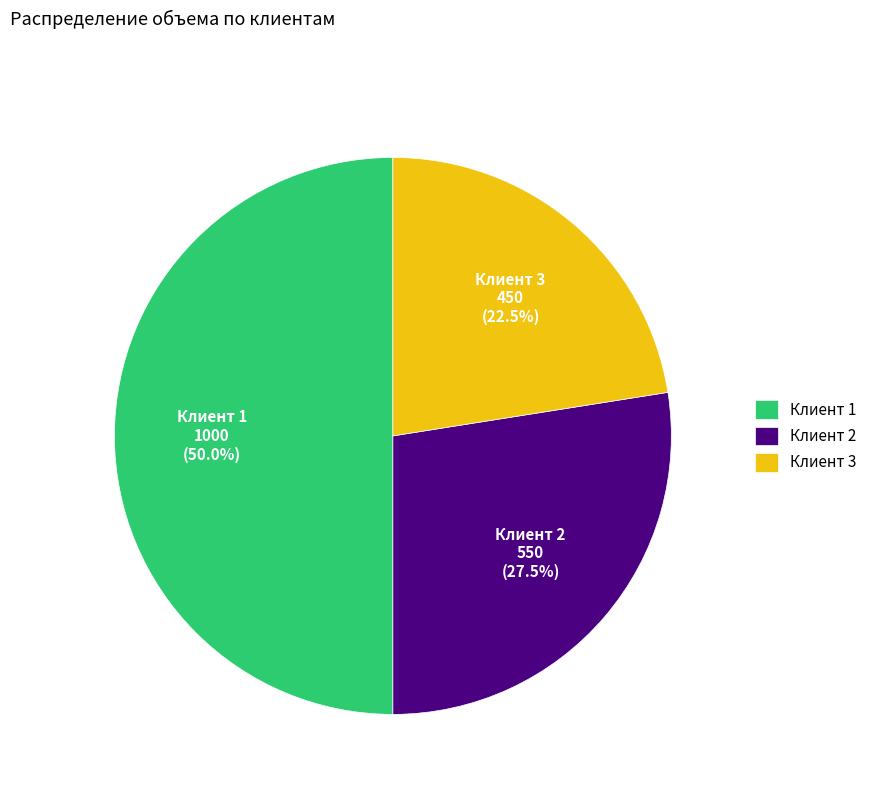

Rank the categories by value from lowest to highest.

Клиент 3, Клиент 2, Клиент 1